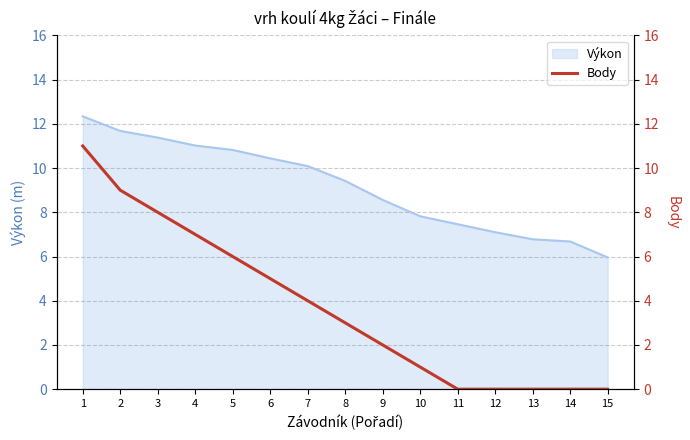

Which category has the highest value across all series?

1